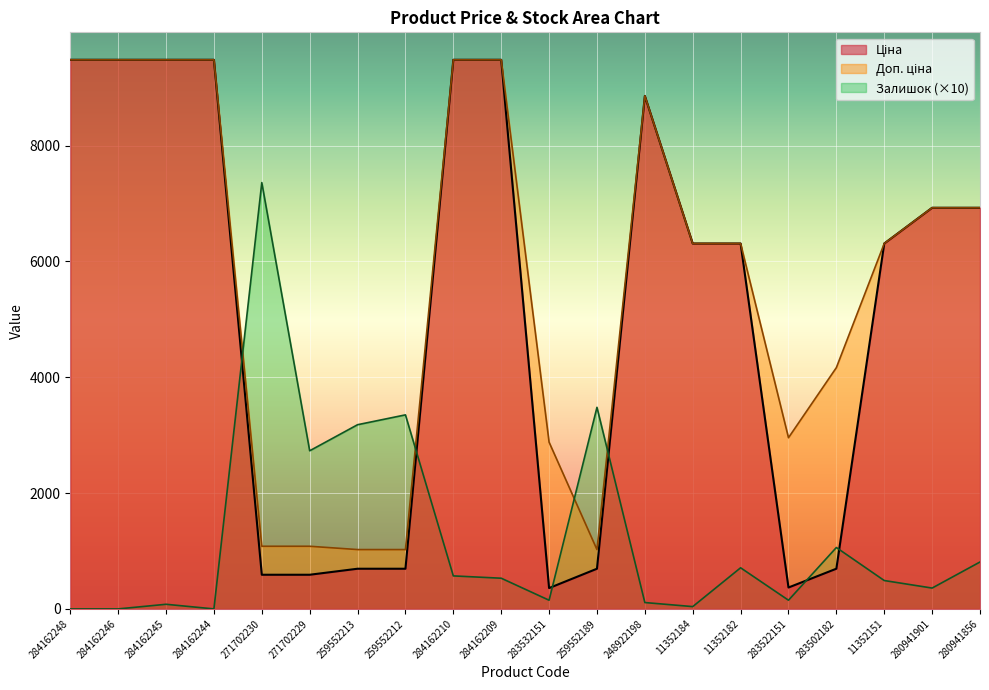

The Ціна series shows 369.5 at 283522151. True or false?

True